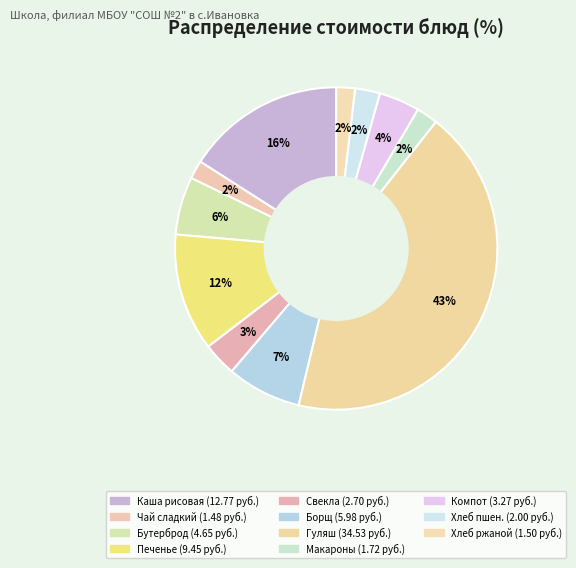

To the nearest percent, what is the difference between the largest and smallest slice percentages?

41%